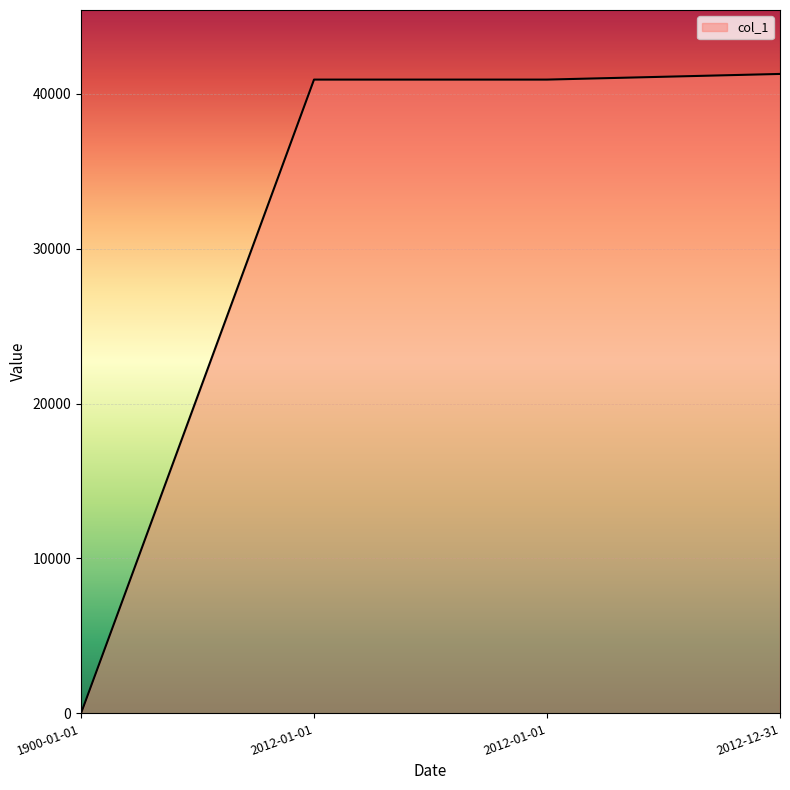

What is the change in value from 1900-01-01 to 2012-01-01?

+40908